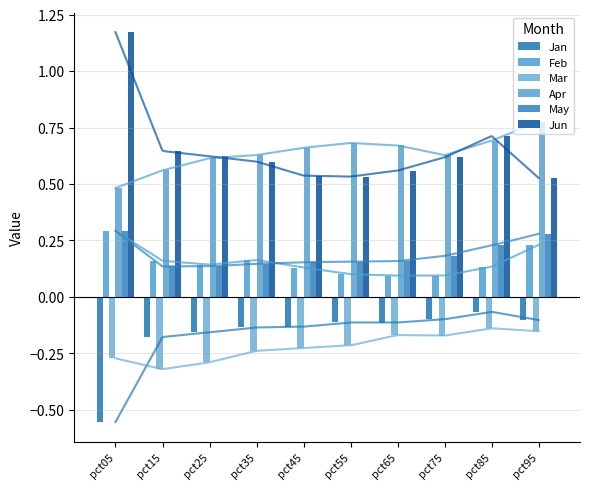

How many groups of bars are there?

10